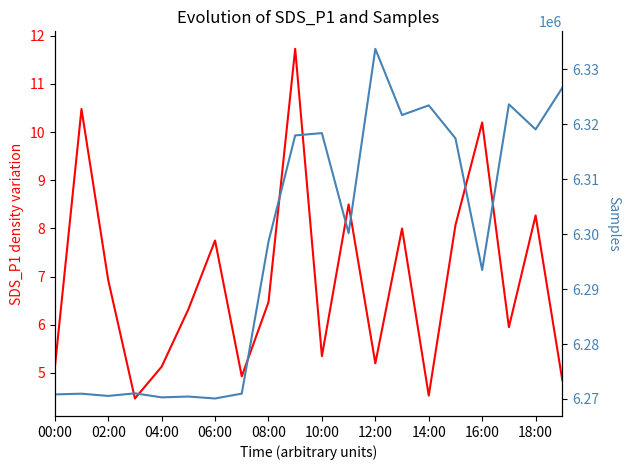

Does the chart display data point markers on the line(s)?

No